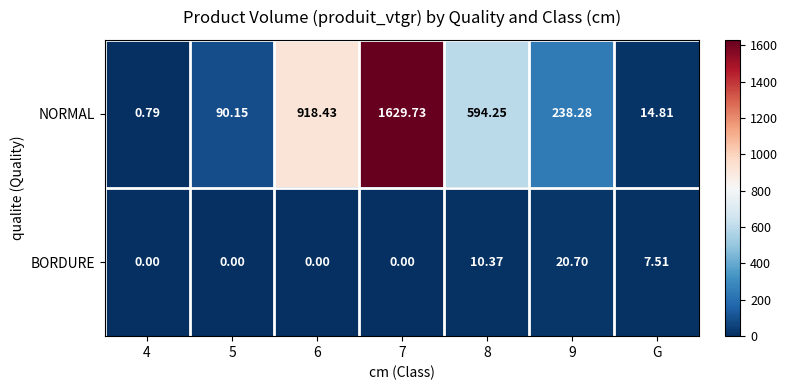

Which label corresponds to the largest value in the chart?

7